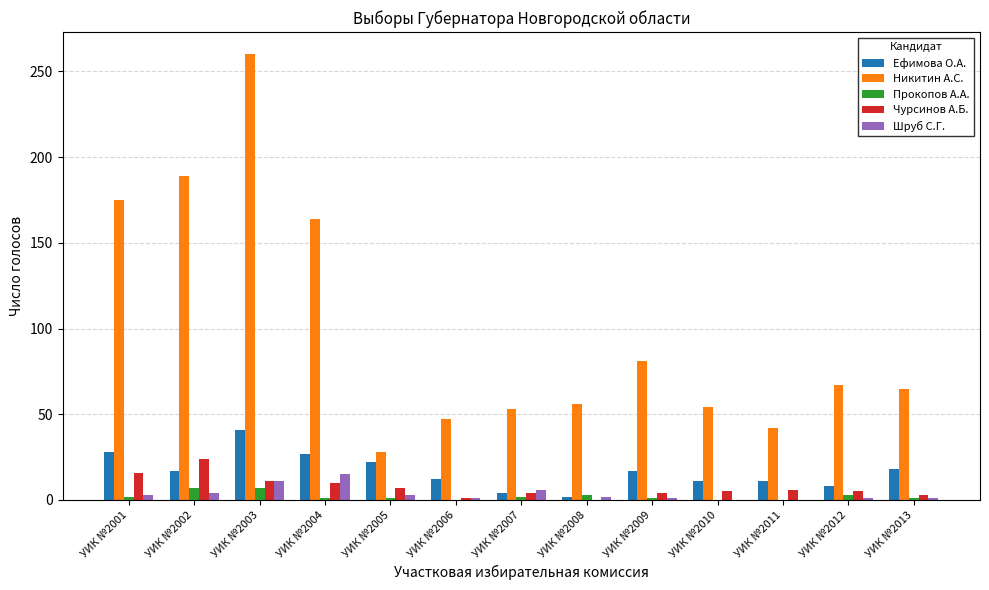

The Шруб С.Г. series shows 11 at УИК №2003. True or false?

True